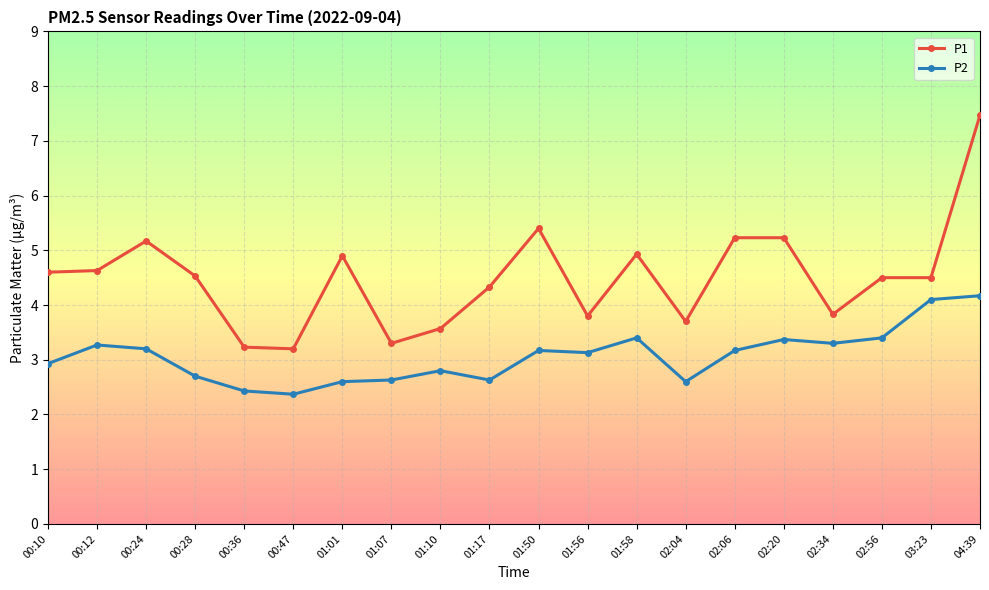

Reading left to right, extract all data points from this chart.

P1: 4.6	4.6	5.2	4.5	3.2	3.2	4.9	3.3	3.6	4.3	5.4	3.8	4.9	3.7	5.2	5.2	3.8	4.5	4.5	7.5
P2: 2.9	3.3	3.2	2.7	2.4	2.4	2.6	2.6	2.8	2.6	3.2	3.1	3.4	2.6	3.2	3.4	3.3	3.4	4.1	4.2